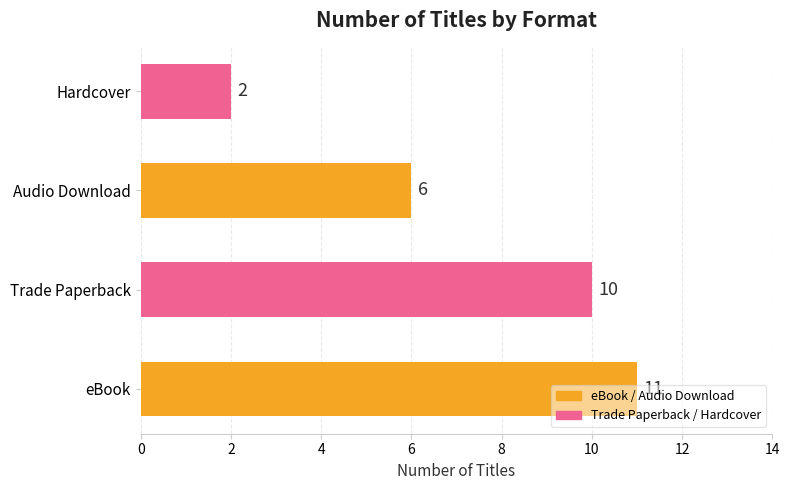

Which label corresponds to the smallest value in the chart?

Hardcover